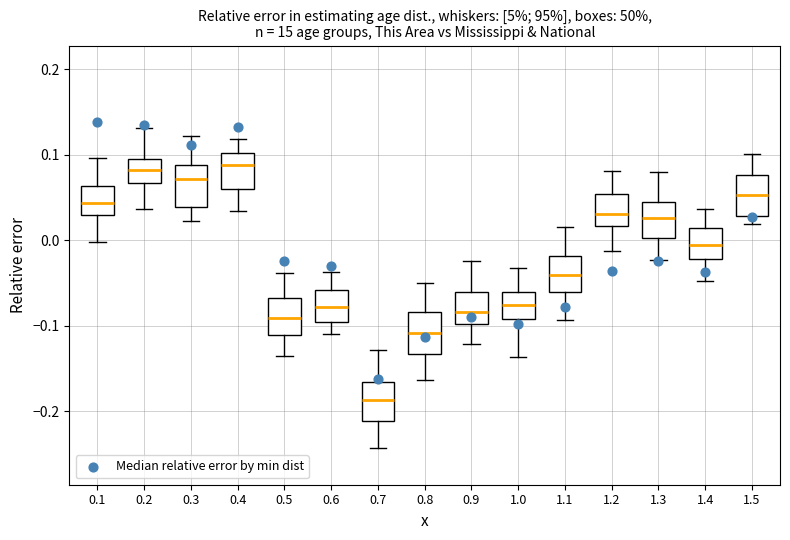

Reading left to right, transcribe this box plot: for each box, give where its median line is, the range the box spans, and where its two whiskers end, as read against the y-axis. The values are not printed on the chart, so give them approximately, as read against the axis.

0.1: median 0.04, box 0.03 to 0.06, whiskers 0.00 to 0.10
0.2: median 0.08, box 0.07 to 0.09, whiskers 0.04 to 0.13
0.3: median 0.07, box 0.04 to 0.09, whiskers 0.02 to 0.12
0.4: median 0.09, box 0.06 to 0.10, whiskers 0.03 to 0.12
0.5: median -0.09, box -0.11 to -0.07, whiskers -0.14 to -0.04
0.6: median -0.08, box -0.10 to -0.06, whiskers -0.11 to -0.04
0.7: median -0.19, box -0.21 to -0.17, whiskers -0.24 to -0.13
0.8: median -0.11, box -0.13 to -0.08, whiskers -0.16 to -0.05
0.9: median -0.08, box -0.10 to -0.06, whiskers -0.12 to -0.02
1.0: median -0.08, box -0.09 to -0.06, whiskers -0.14 to -0.03
1.1: median -0.04, box -0.06 to -0.02, whiskers -0.09 to 0.02
1.2: median 0.03, box 0.02 to 0.05, whiskers -0.01 to 0.08
1.3: median 0.03, box 0.00 to 0.04, whiskers -0.02 to 0.08
1.4: median -0.01, box -0.02 to 0.01, whiskers -0.05 to 0.04
1.5: median 0.05, box 0.03 to 0.08, whiskers 0.02 to 0.10